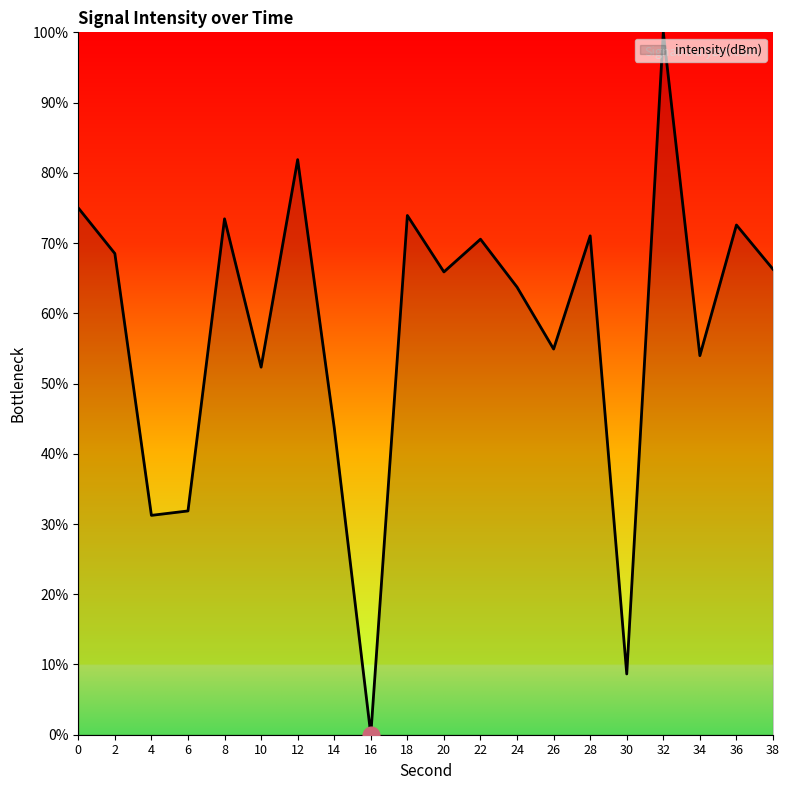

What is the difference between the values at 32 and 0?

25.0